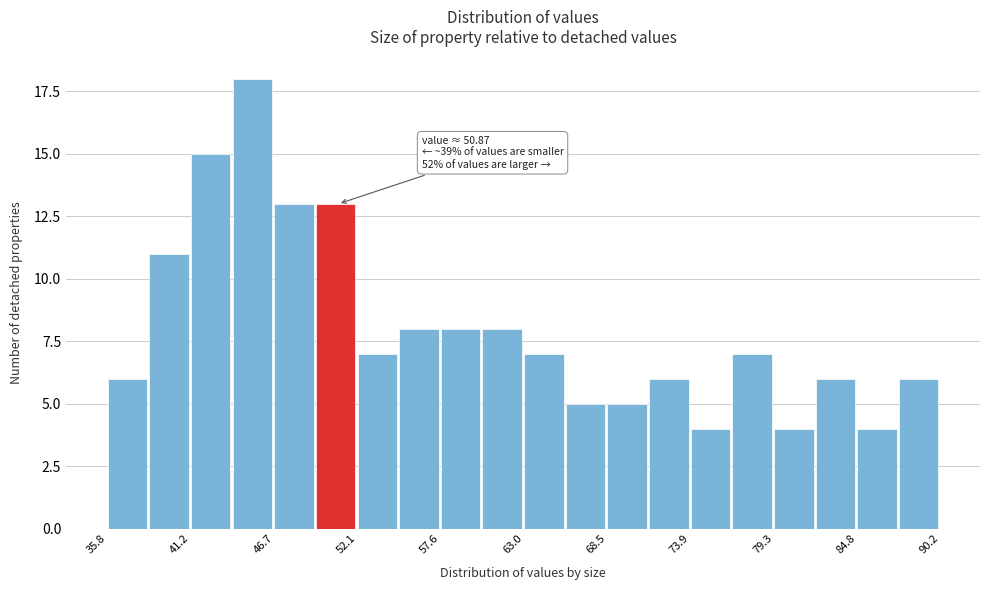

Around what value on the x-axis is the tallest bar? Give the approximate position of its centre, as read against the axis.

45